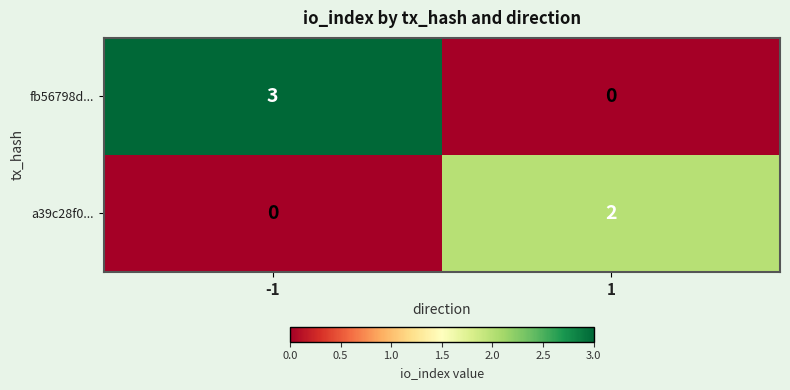

How many data points does each series have?

2